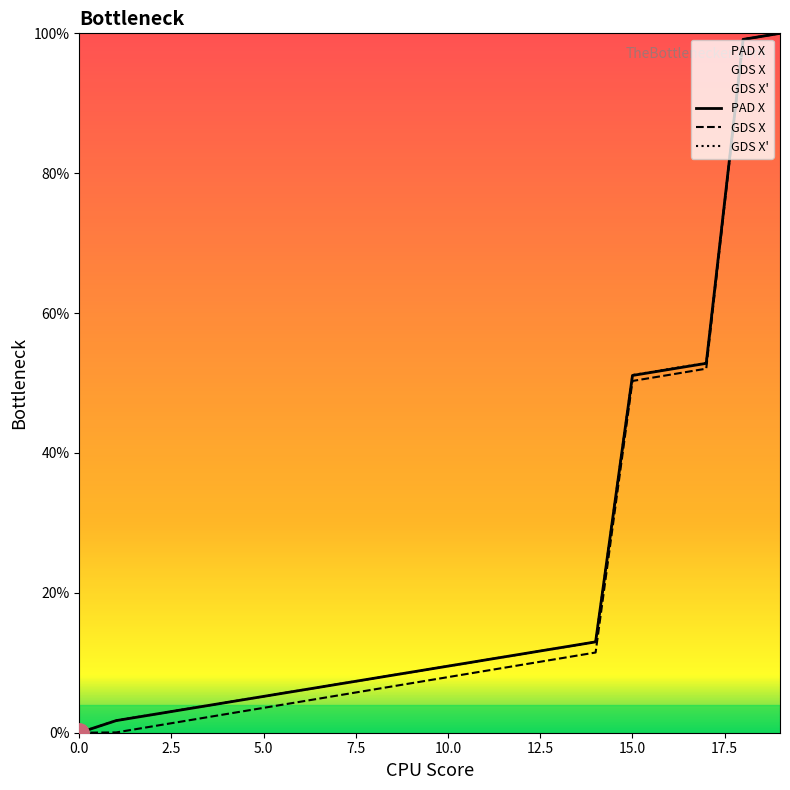

The GDS X prime series shows 6.9 at 7. True or false?

True